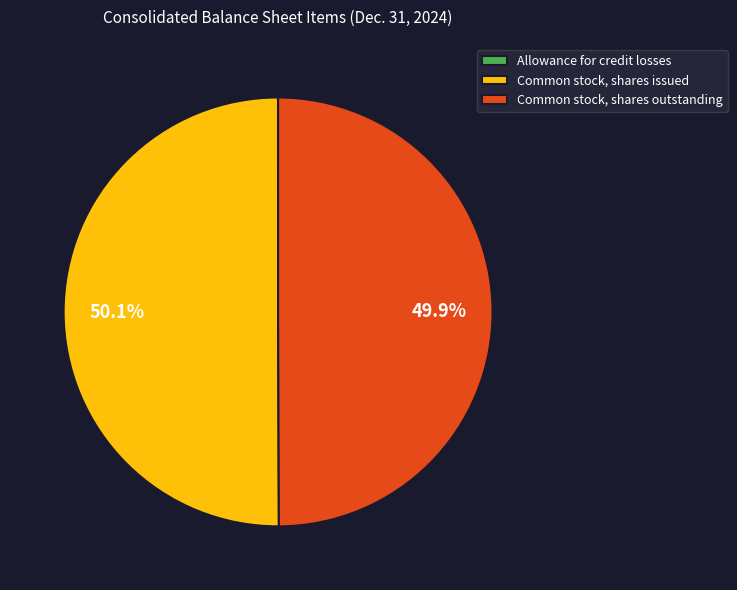

Combined, do Common stock, shares issued and Common stock, shares outstanding account for over 50%?

Yes